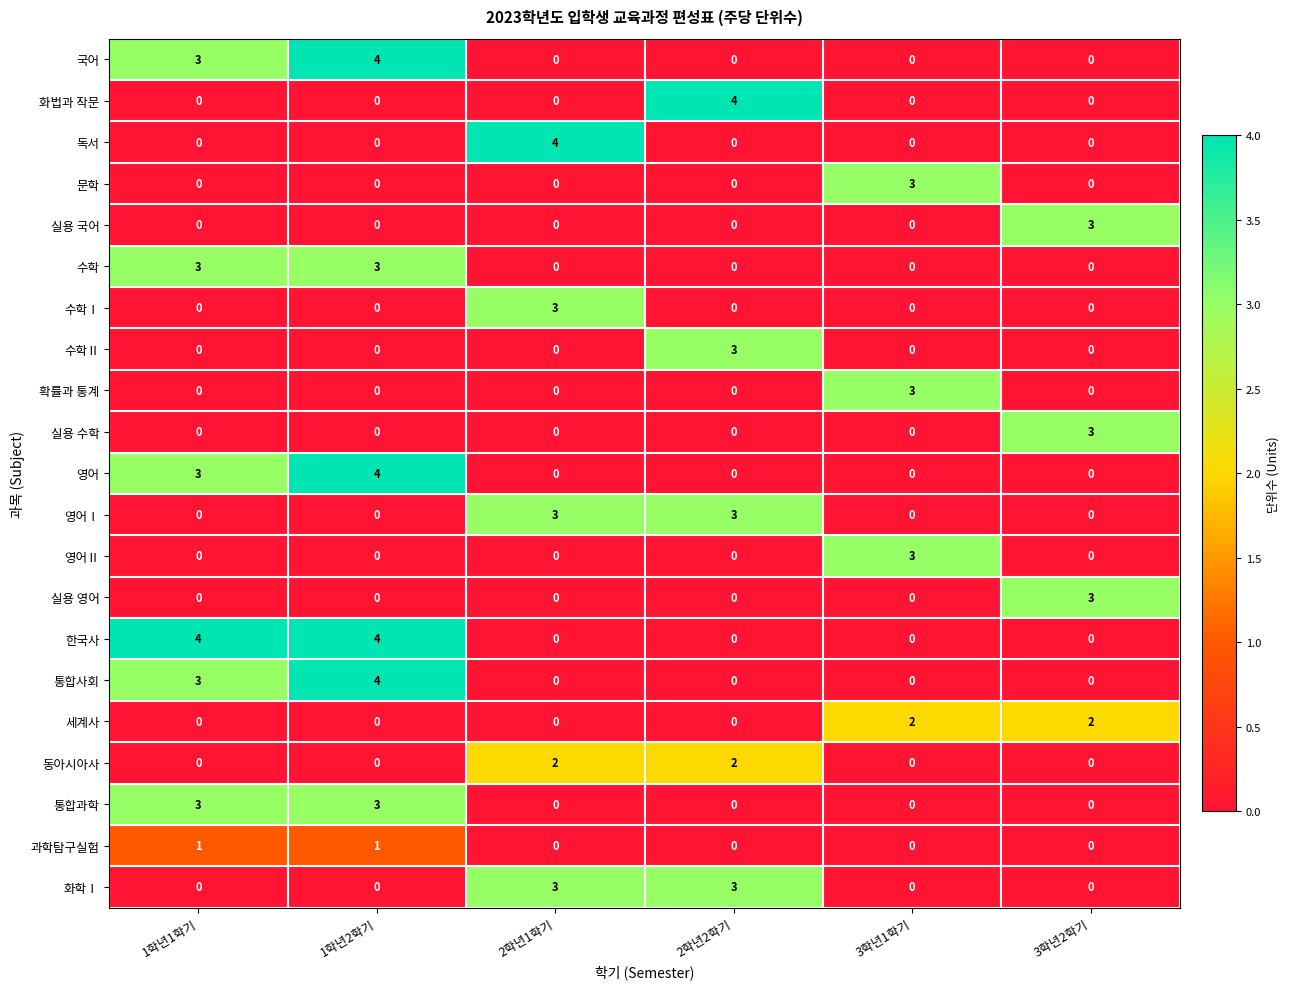

How many 화학Ⅰ values are between 0 and 3?

6